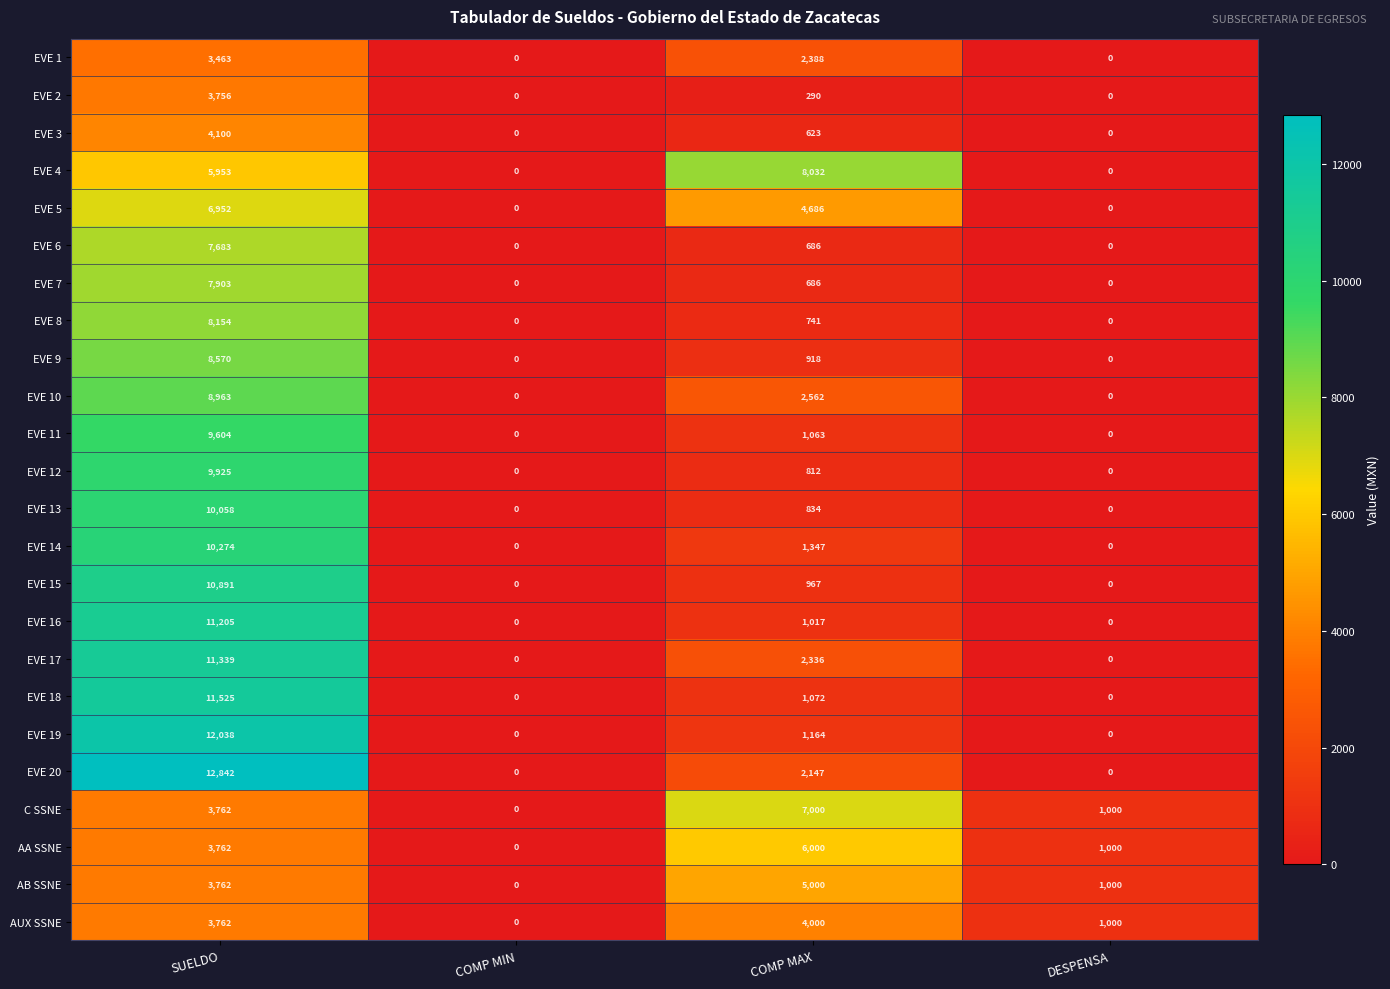

What is the difference between the maximum and minimum values in the EVE 19 series?

12038